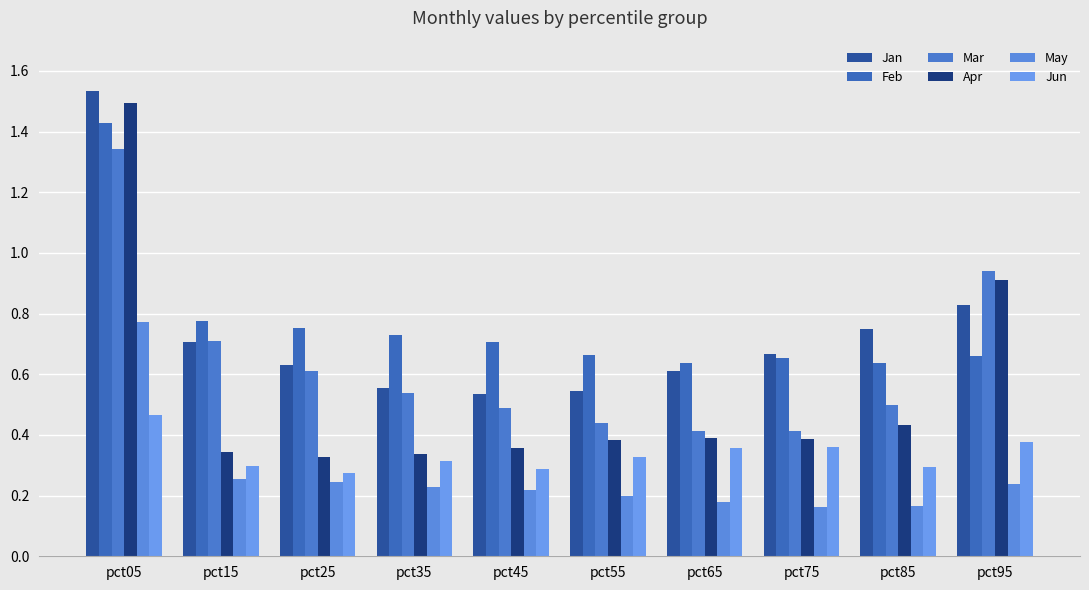

Which label corresponds to the largest value in the chart?

pct05